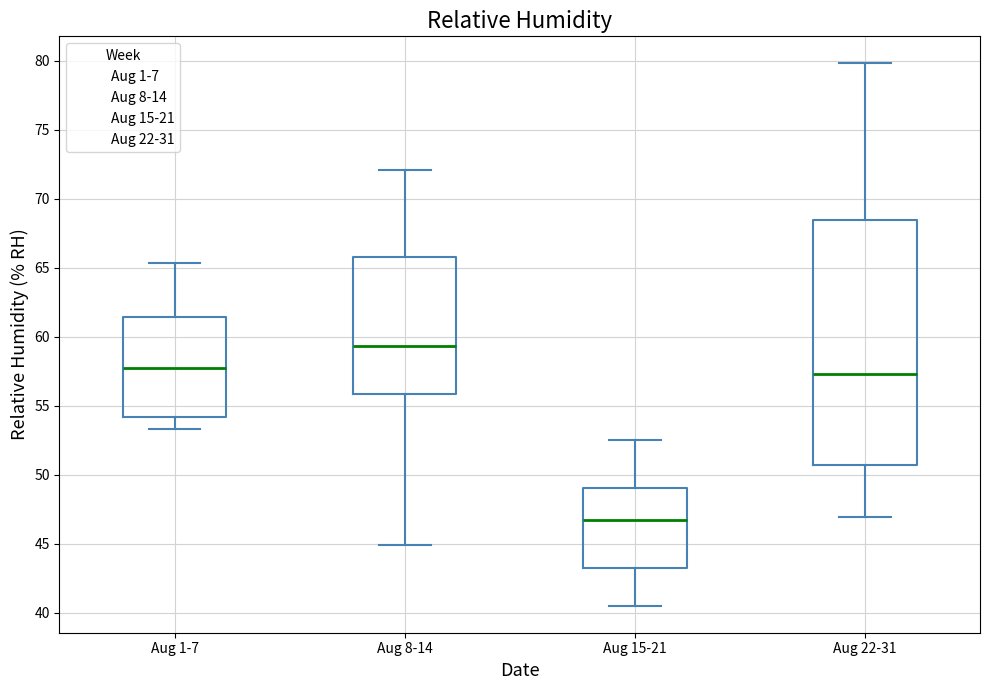

Comparing the boxes themselves (not the whiskers), which one is the tallest?

Aug 22-31